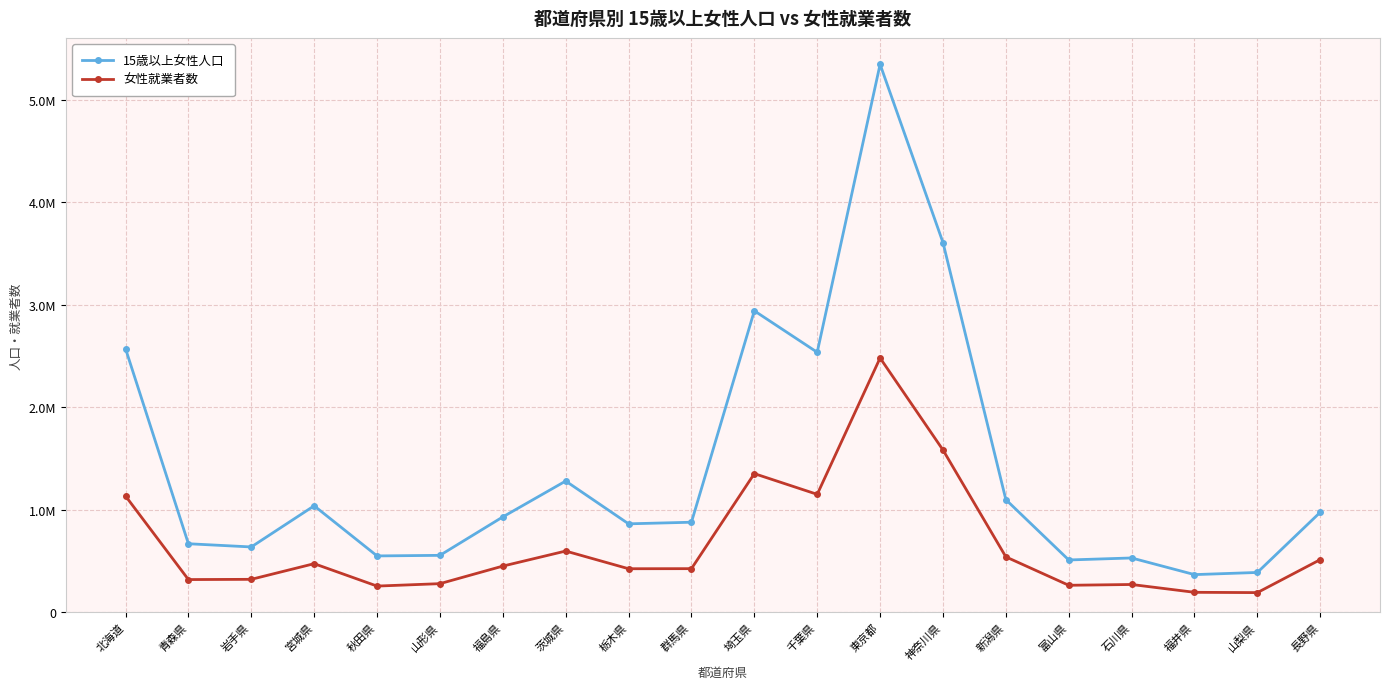

Is this an area chart (filled region under the line)?

No